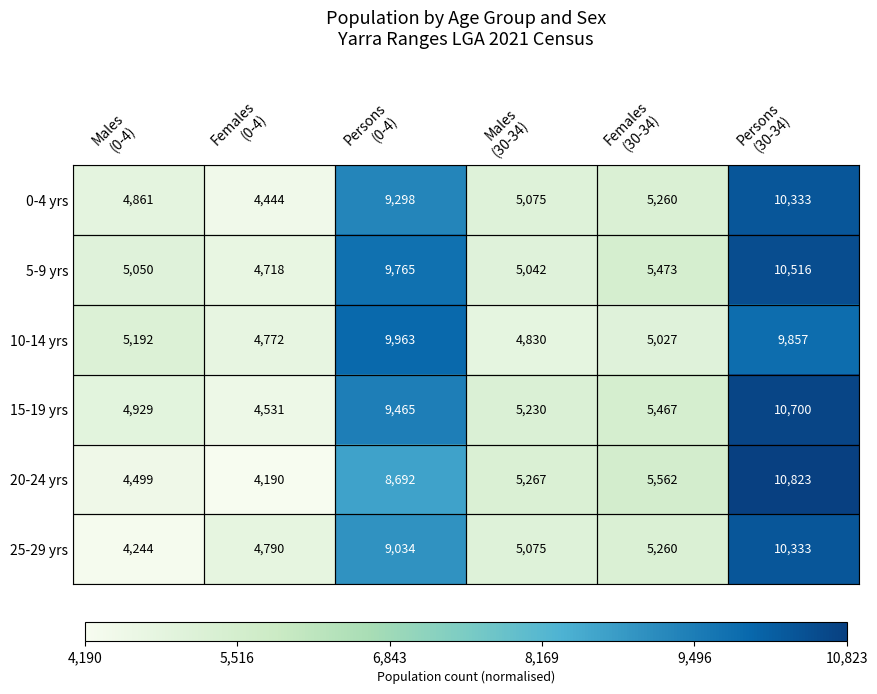

Which series has the largest total across all categories?

5-9 yrs